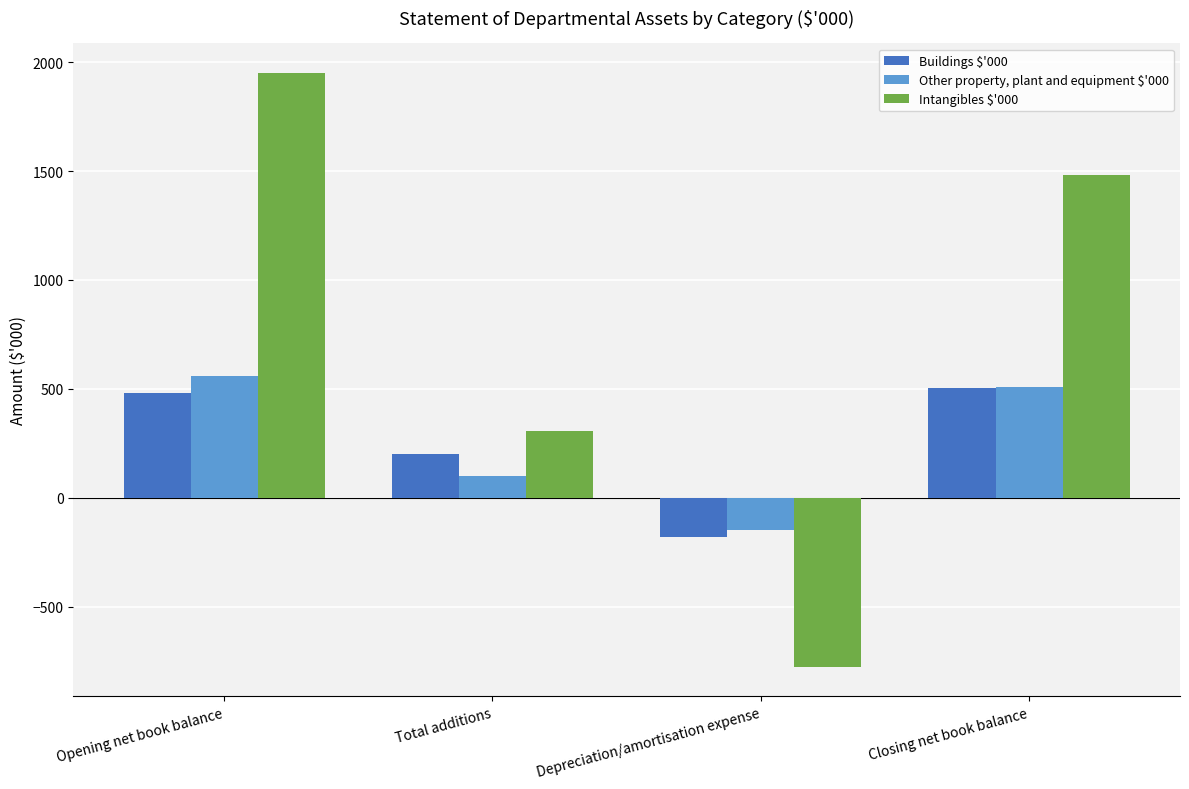

Reading left to right, transcribe all the data shown in this chart.

Buildings $'000: 483	200	-180	503
Other property, plant and equipment $'000: 557	100	-150	507
Intangibles $'000: 1950	305	-775	1480